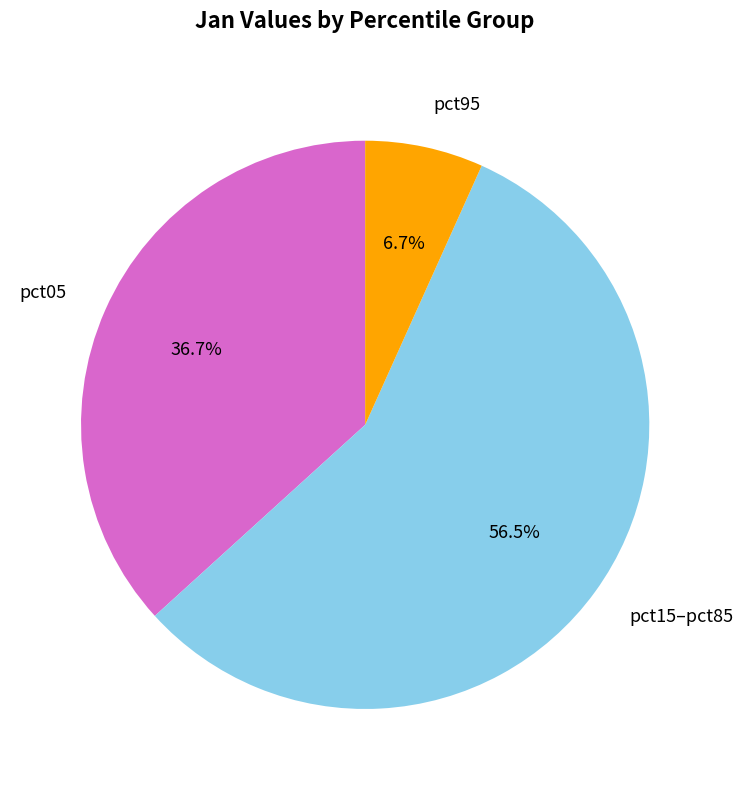

Is there any slice that represents more than half of the pie?

Yes